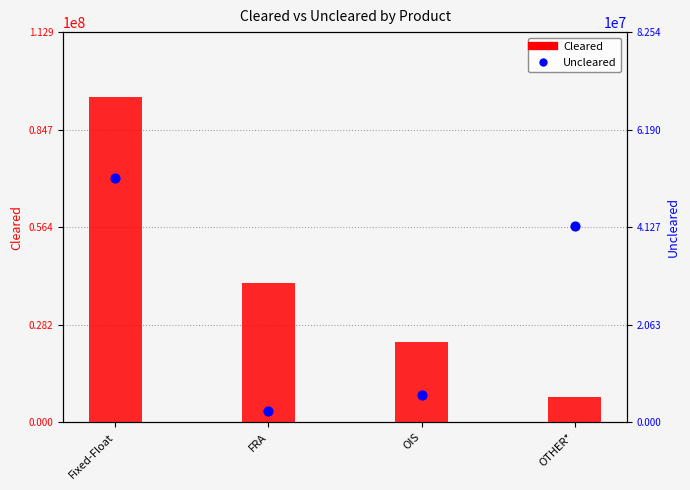

What is the total value across all series at FRA?

42498058